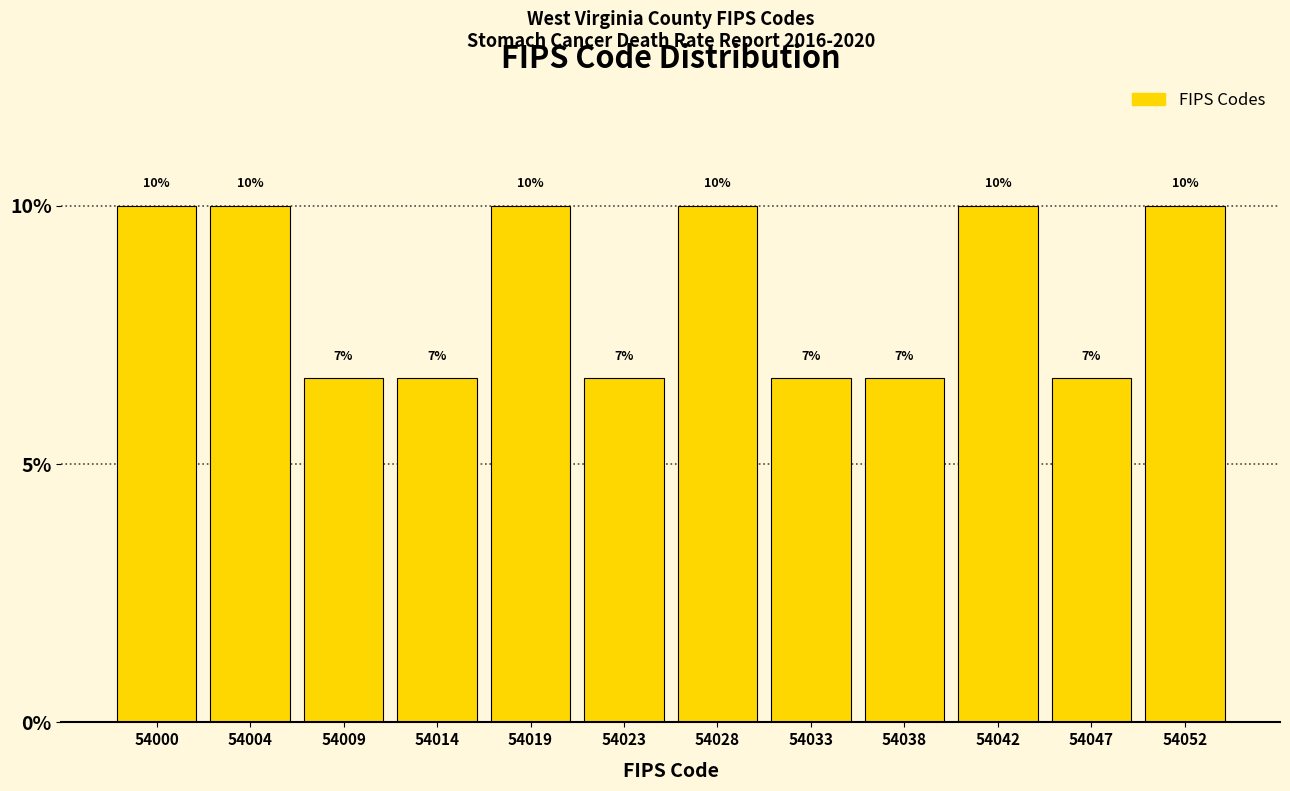

The value at 54038 is 6.7. True or false?

True